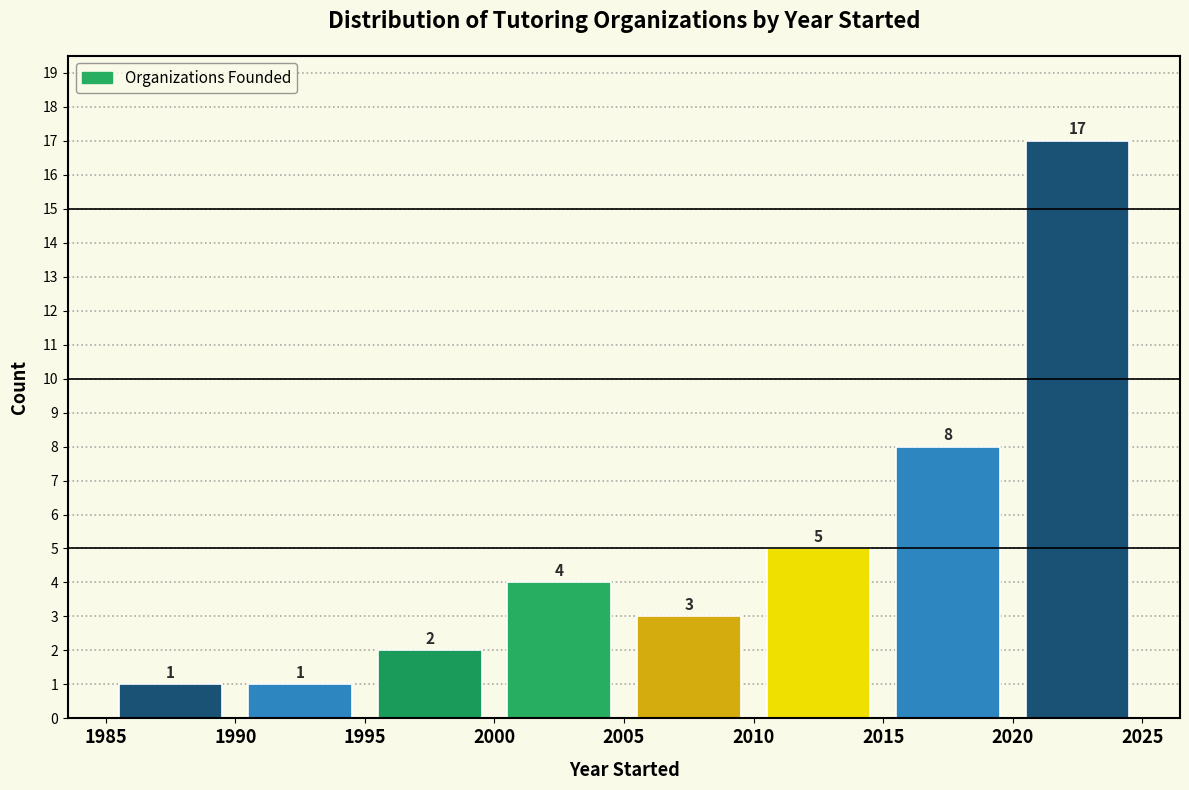

Reading left to right, list every bar in this chart as the range it spans on the x-axis followed by its height.

1985 to 1990: 1
1990 to 1995: 1
1995 to 2000: 2
2000 to 2005: 4
2005 to 2010: 3
2010 to 2015: 5
2015 to 2020: 8
2020 to 2025: 17